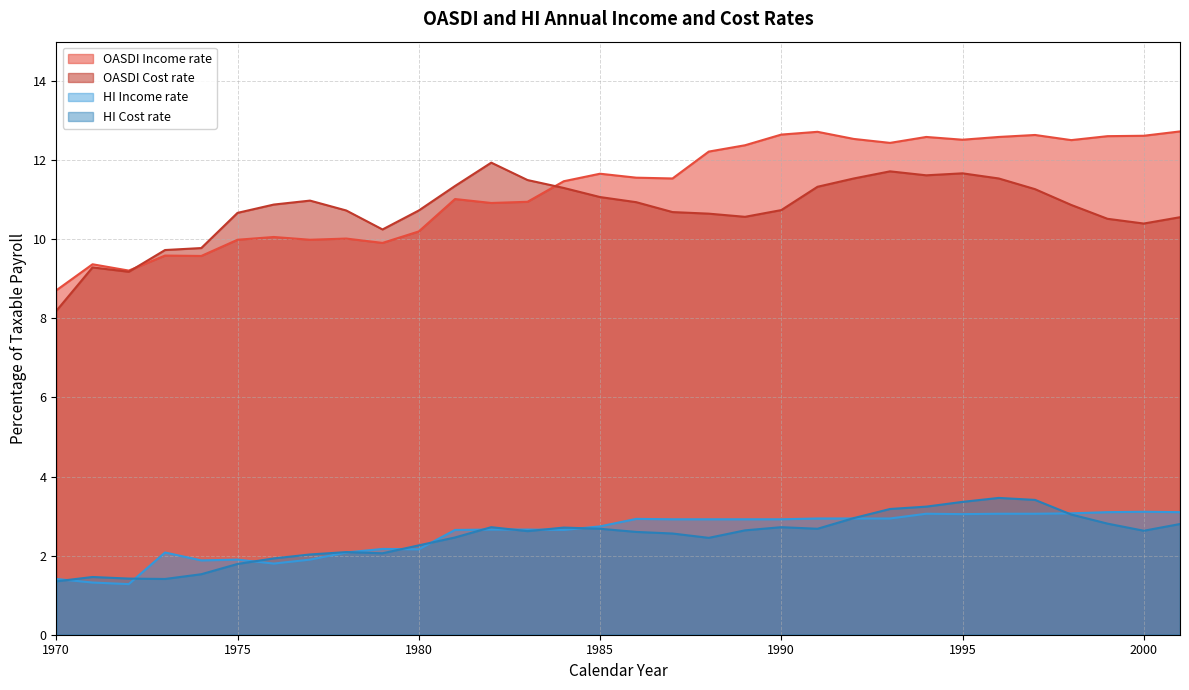

What is the average value of the HI Income rate series?

2.5